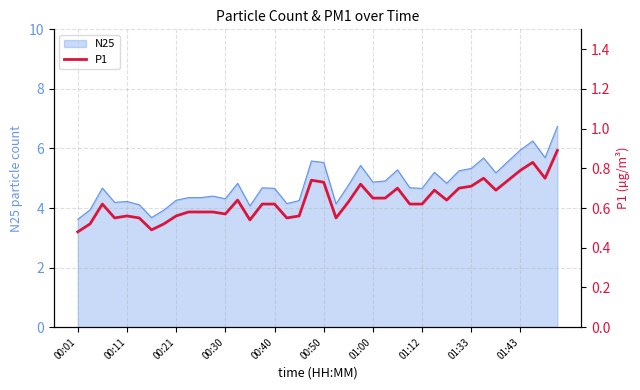

The value of N25 at 00:01 is 2.0. True or false?

False